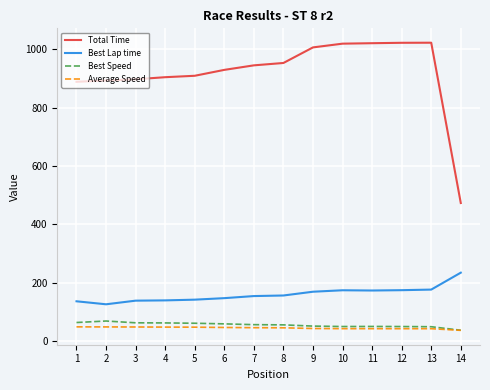

True or false: Best Speed and Best Lap time cross at least once.

False